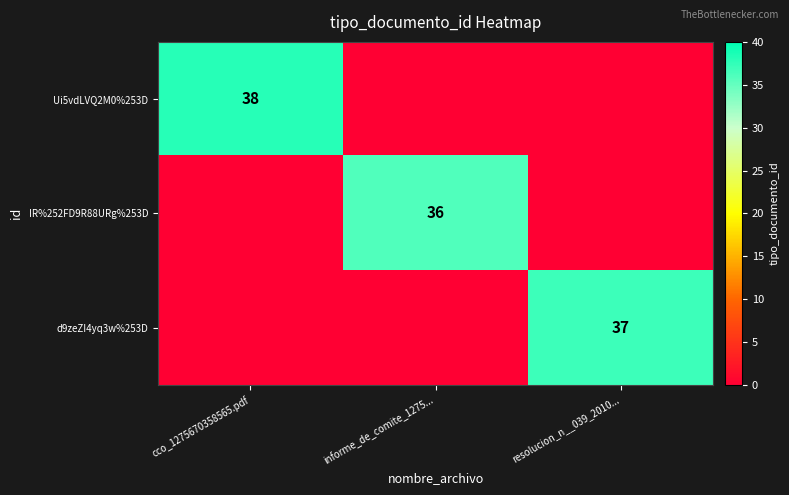

True or false: IR%252FD9R88URg%253D has a value of 61 at informe_de_comite_1275....

False